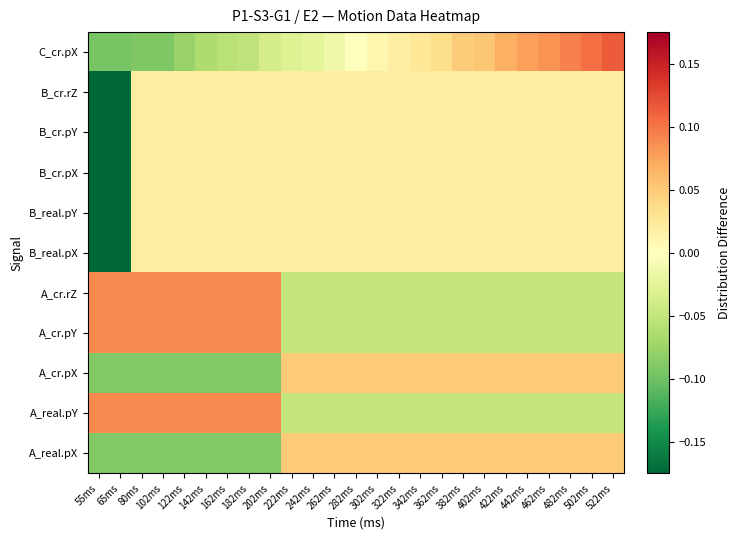

Between 342ms and 80ms, which is larger?

342ms